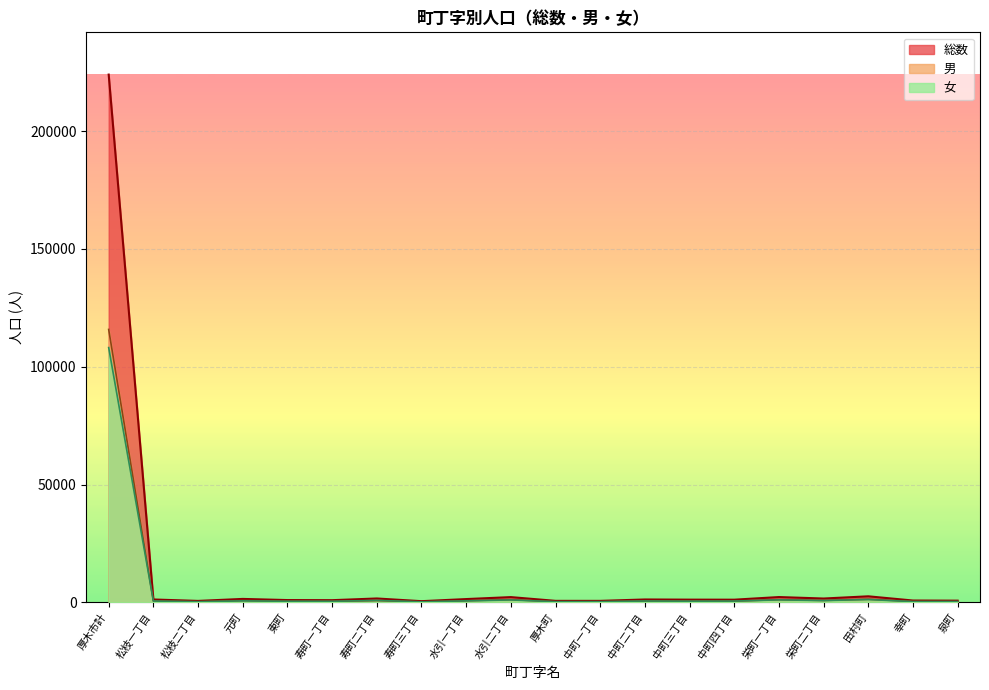

Count the number of data series in this chart.

3